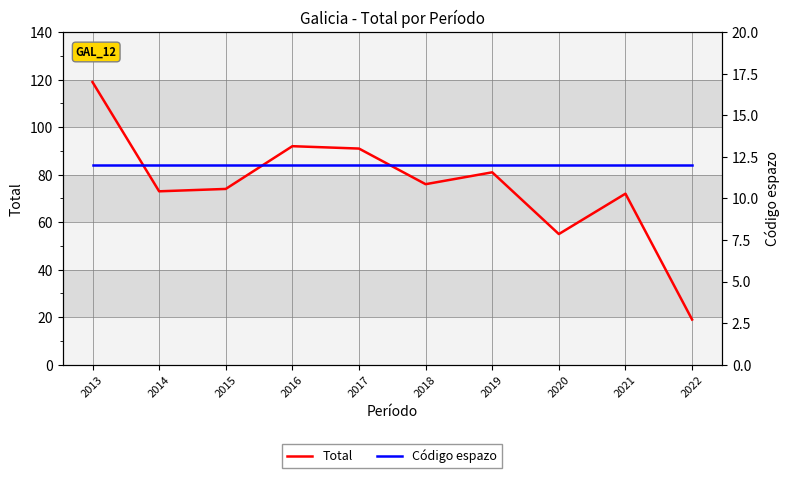

How many data points in Total are above 76?

4